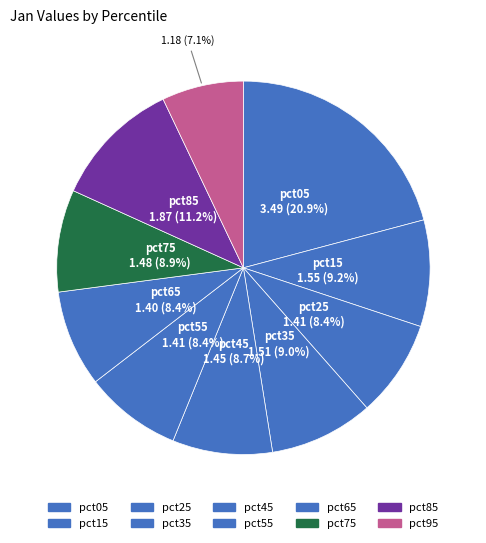

How many segments does this pie chart have?

10